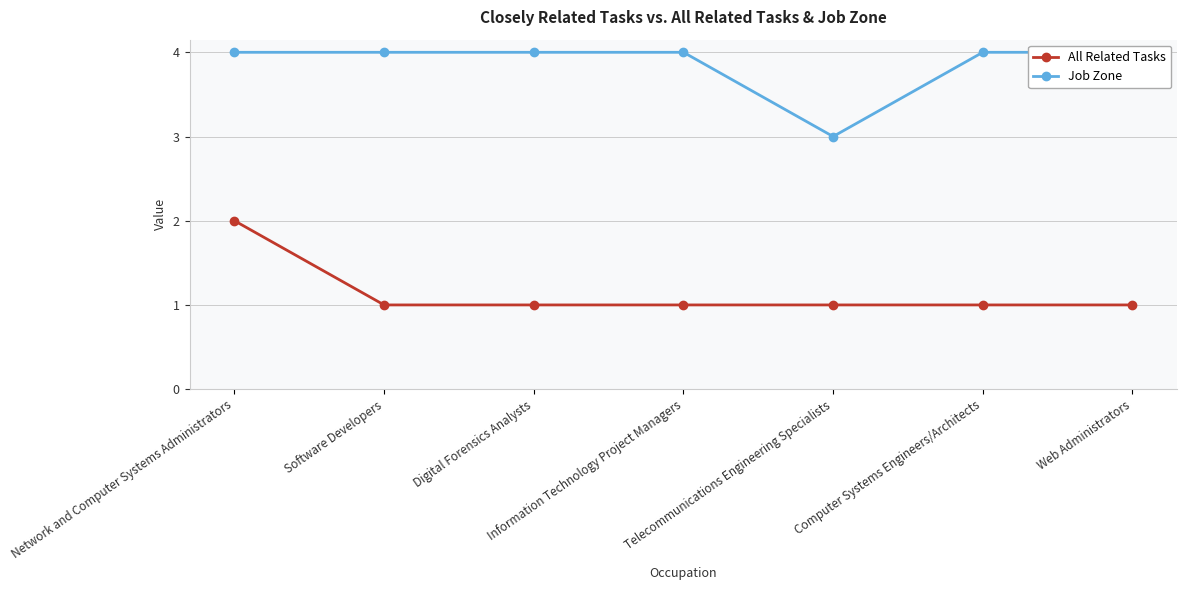

Between Telecommunications Engineering Specialists and Web Administrators, which is larger?

Telecommunications Engineering Specialists